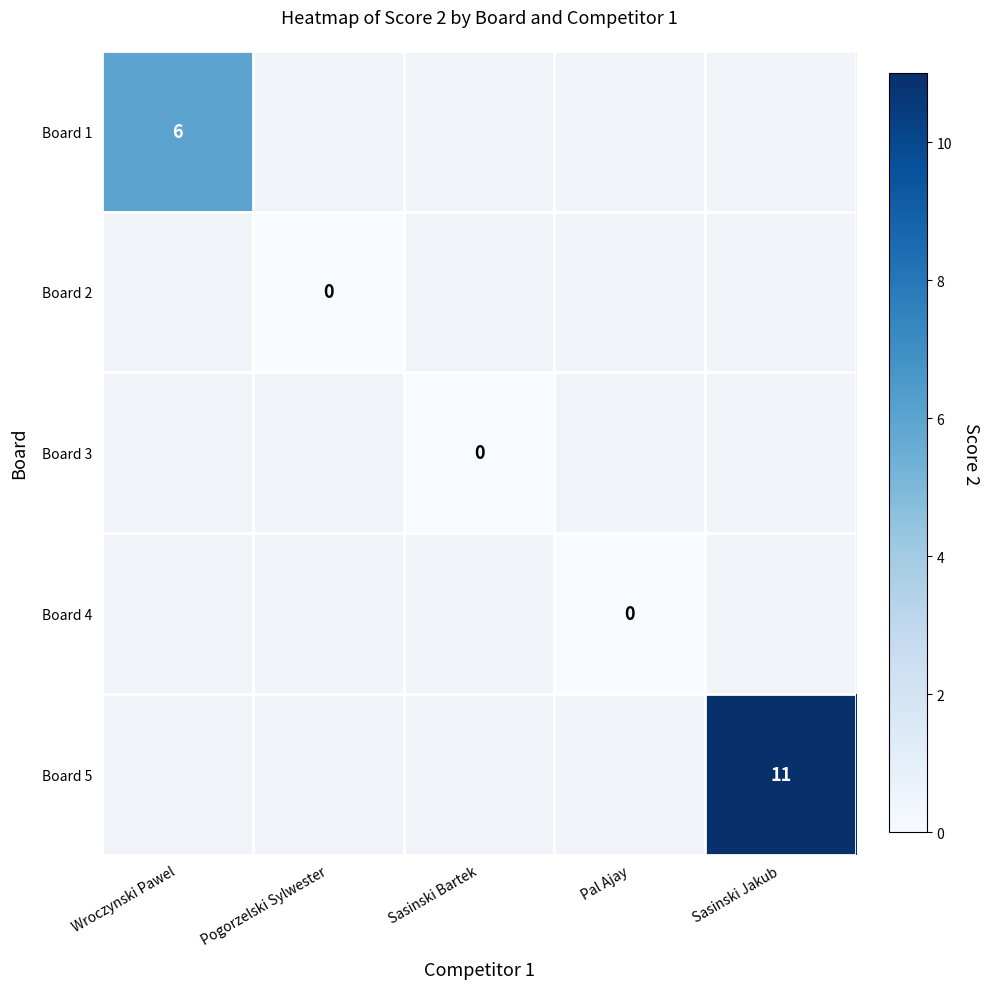

Which label corresponds to the smallest value in the chart?

Pogorzelski Sylwester